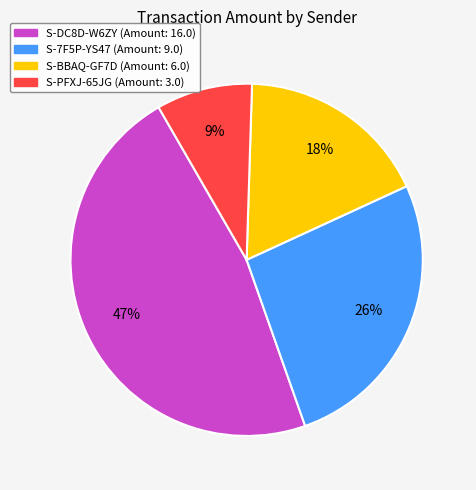

Is it true that S-7F5P-YS47 (Amount: 9.0) is 26% of the pie?

True